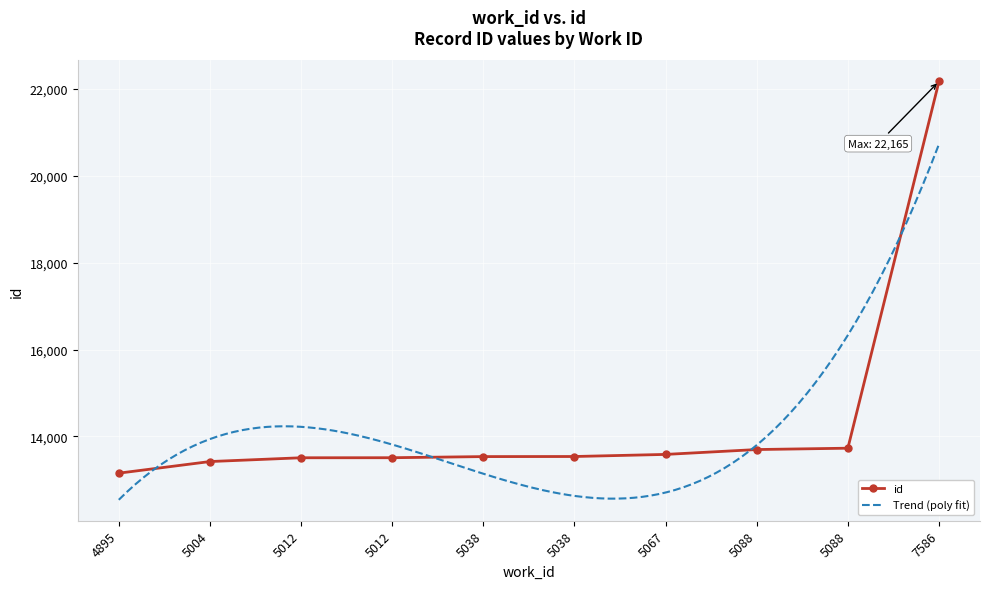

True or false: the data has more than 0 interior local peaks.

False